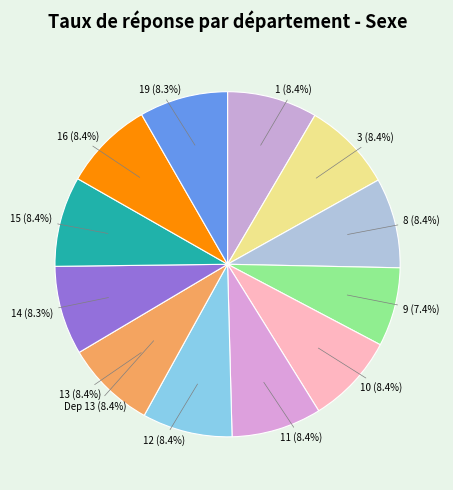

True or false: 19 accounts for 1% of the total.

False